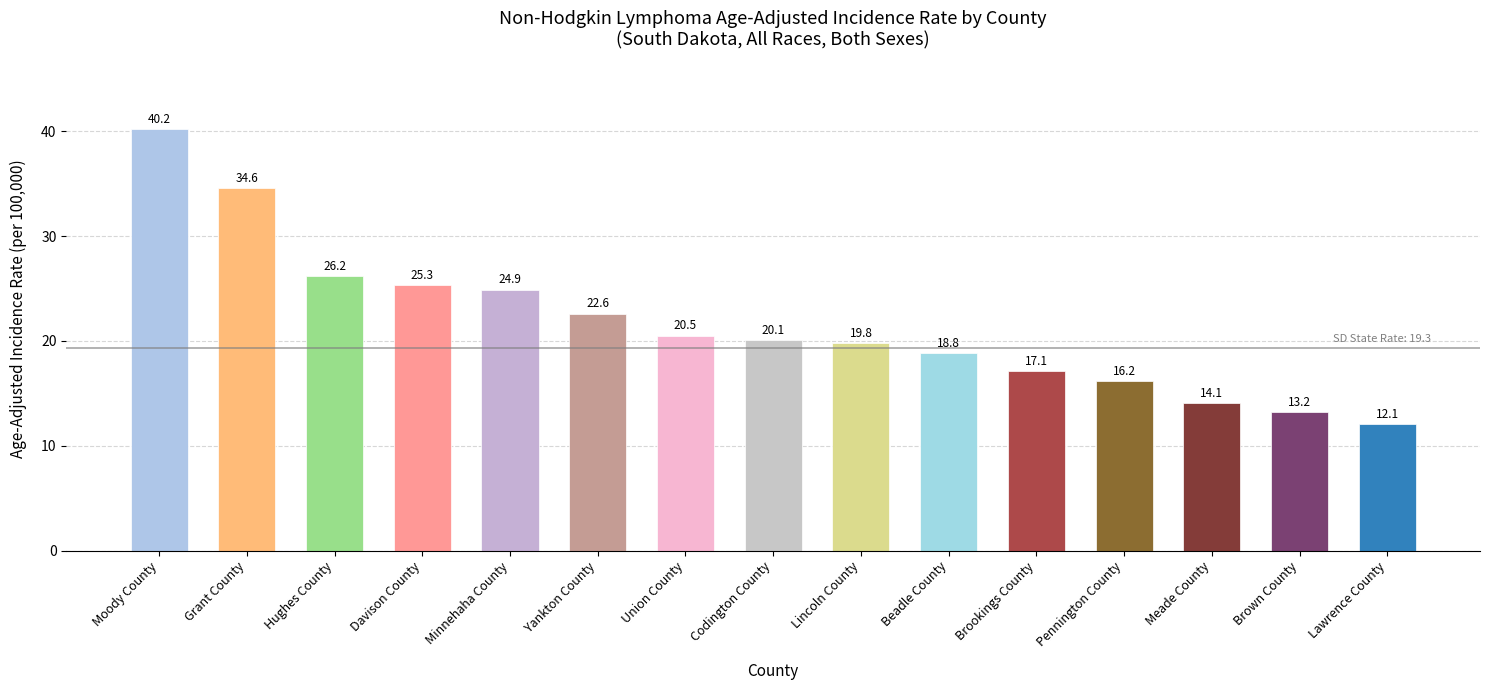

The chart shows a value of 34.6 at Grant County. True or false?

True